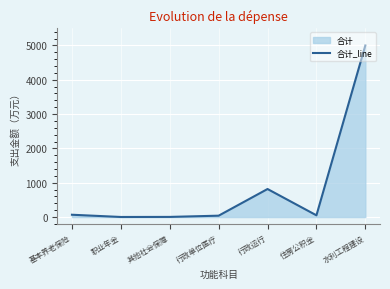

How many interior local valleys (lower than both neighbors) does the data have?

2